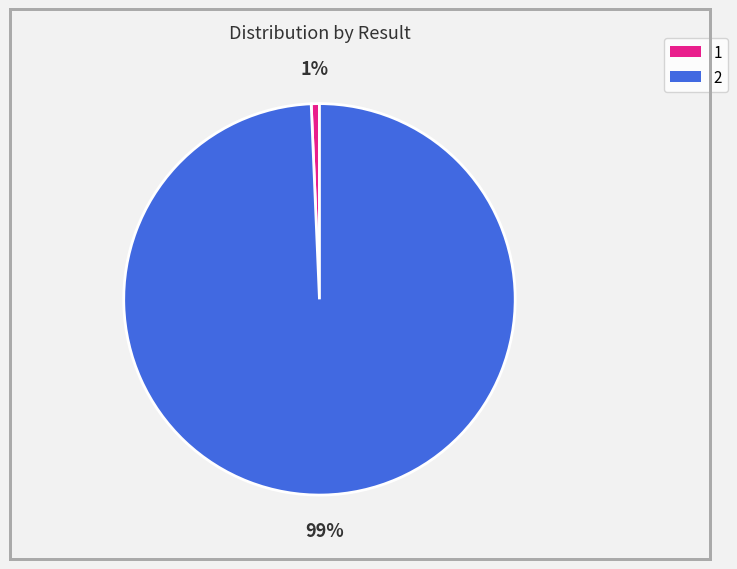

To the nearest percent, what is the average slice percentage?

50%